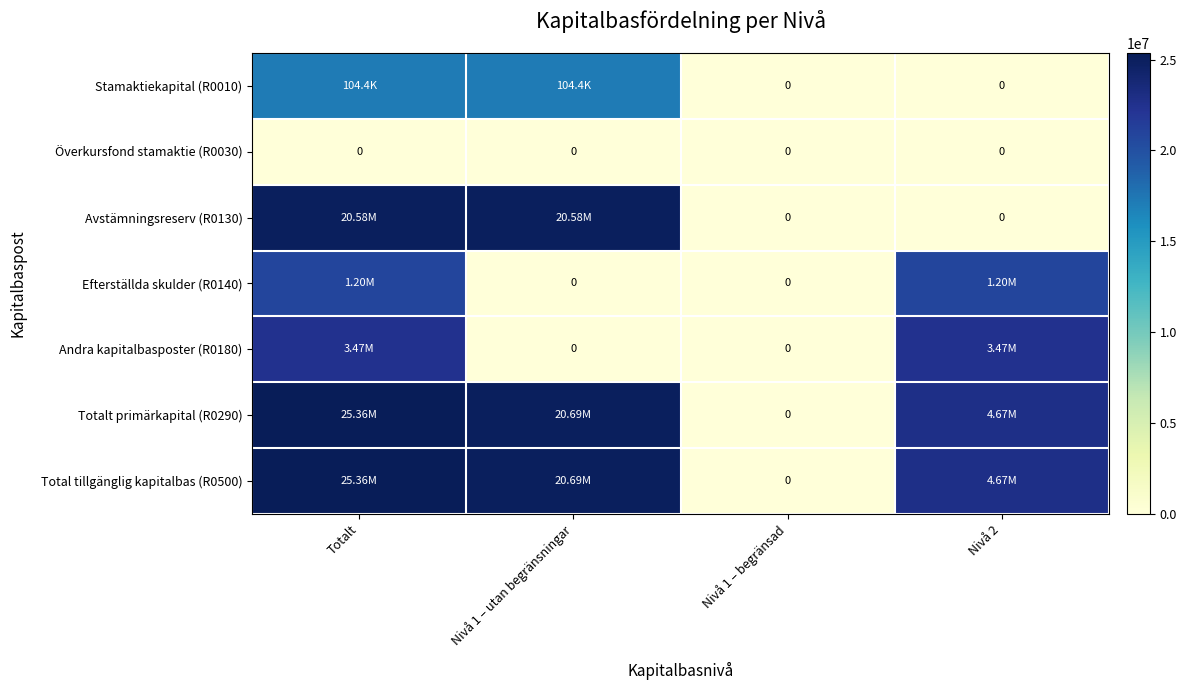

List the series in order of their peak value, highest first.

Totalt primärkapital (R0290), Total tillgänglig kapitalbas (R0500), Avstämningsreserv (R0130), Andra kapitalbasposter (R0180), Efterställda skulder (R0140), Stamaktiekapital (R0010), Överkursfond stamaktie (R0030)